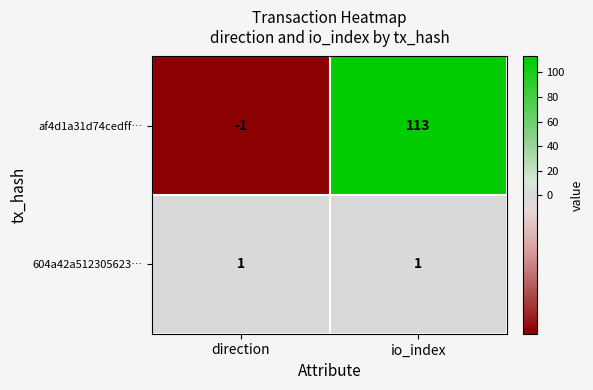

Which series has the largest total across all categories?

af4d1a31d74cedff…